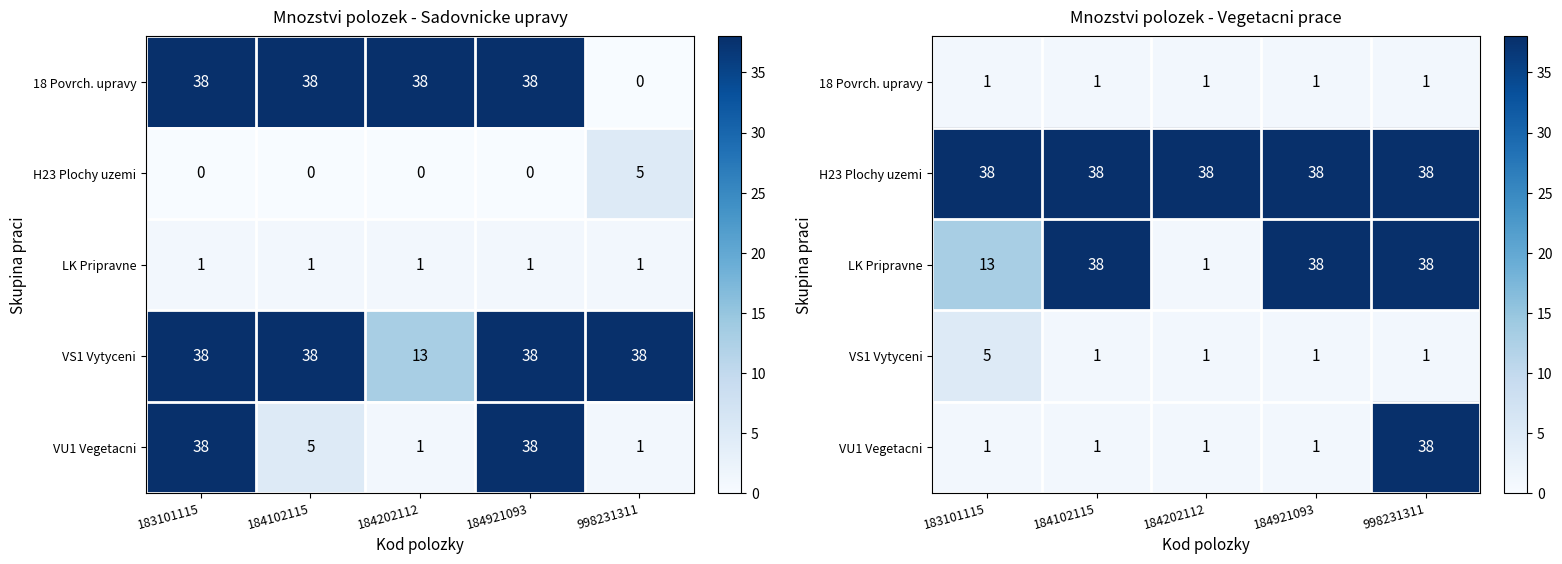

Is it true that VU1 Vegetacni equals 38 at 998231311?

True